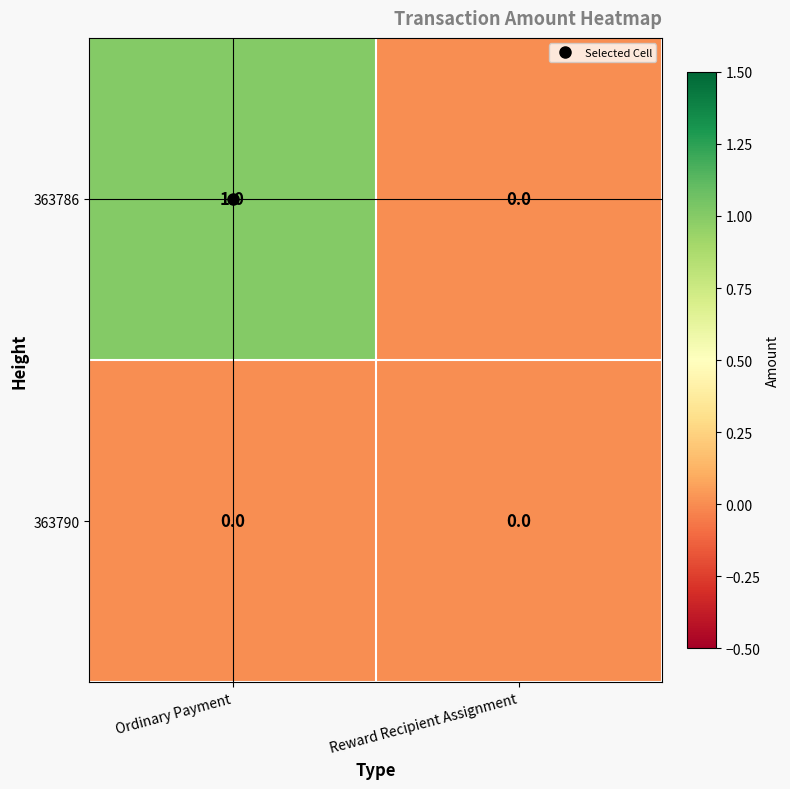

List the series in order of their peak value, lowest first.

363790, 363786